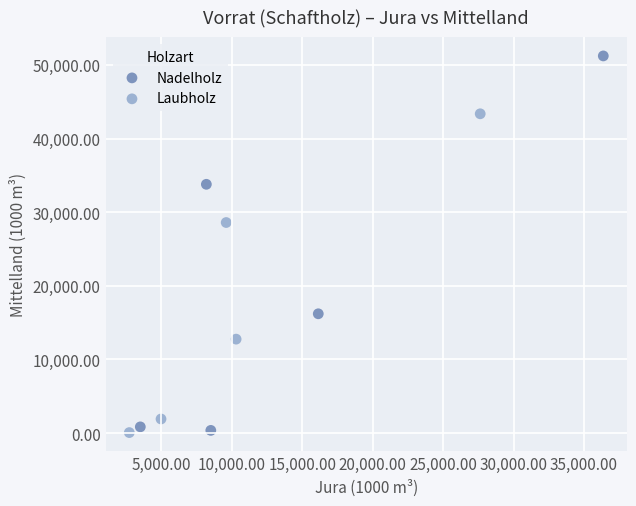

Which series has the widest spread of Y values?

Nadelholz